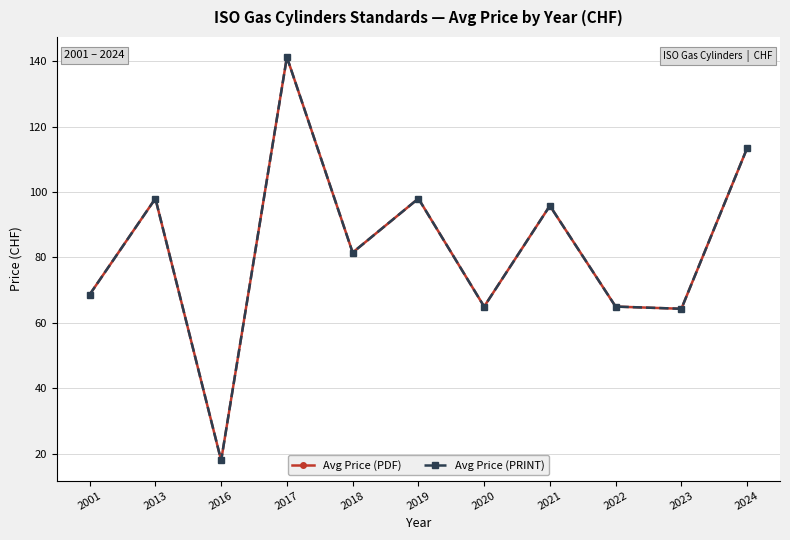

True or false: Avg Price (PDF) and Avg Price (PRINT) intersect in this chart.

False